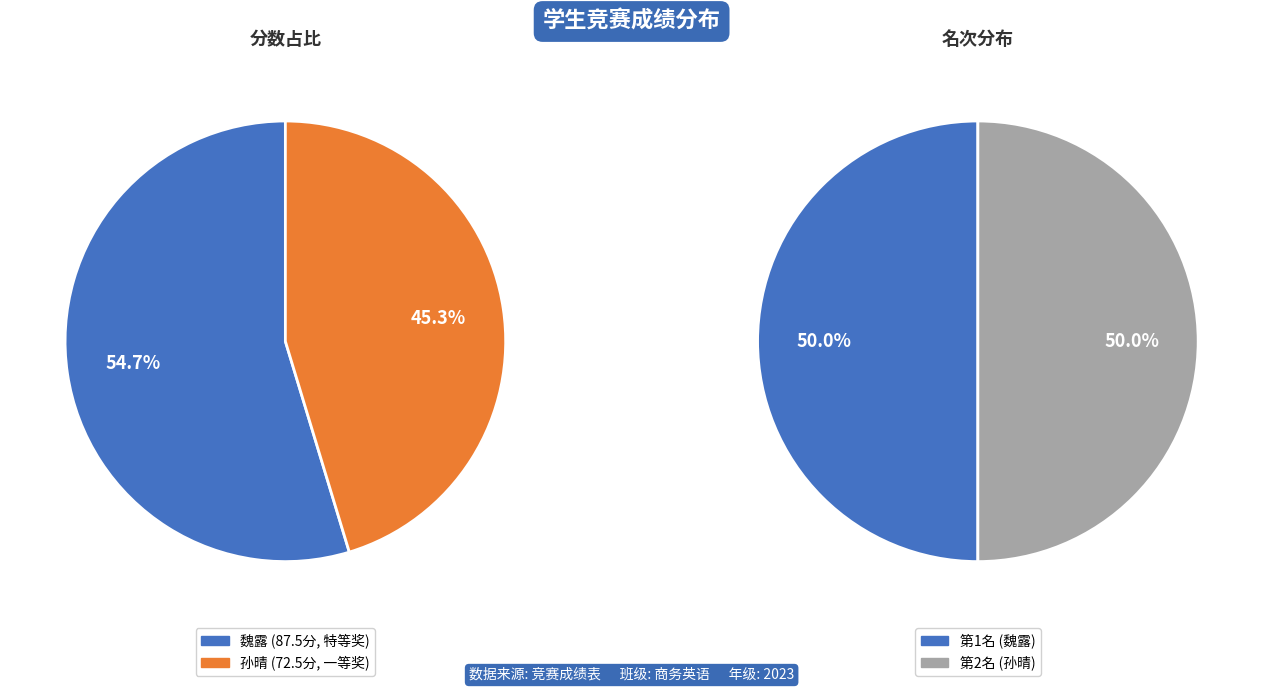

What is the largest slice in the pie chart?

魏露 (特等奖)